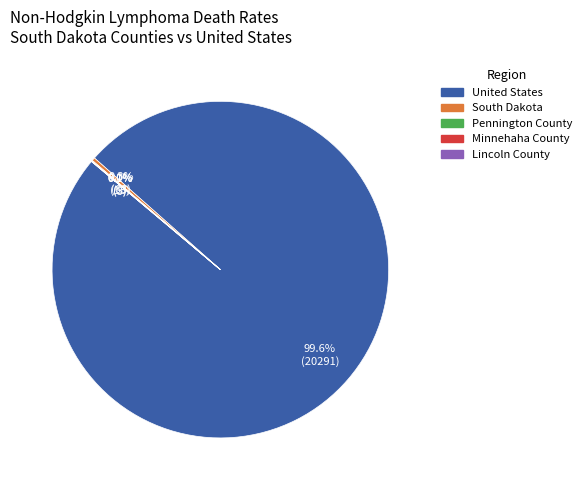

Does any single category account for the majority?

Yes